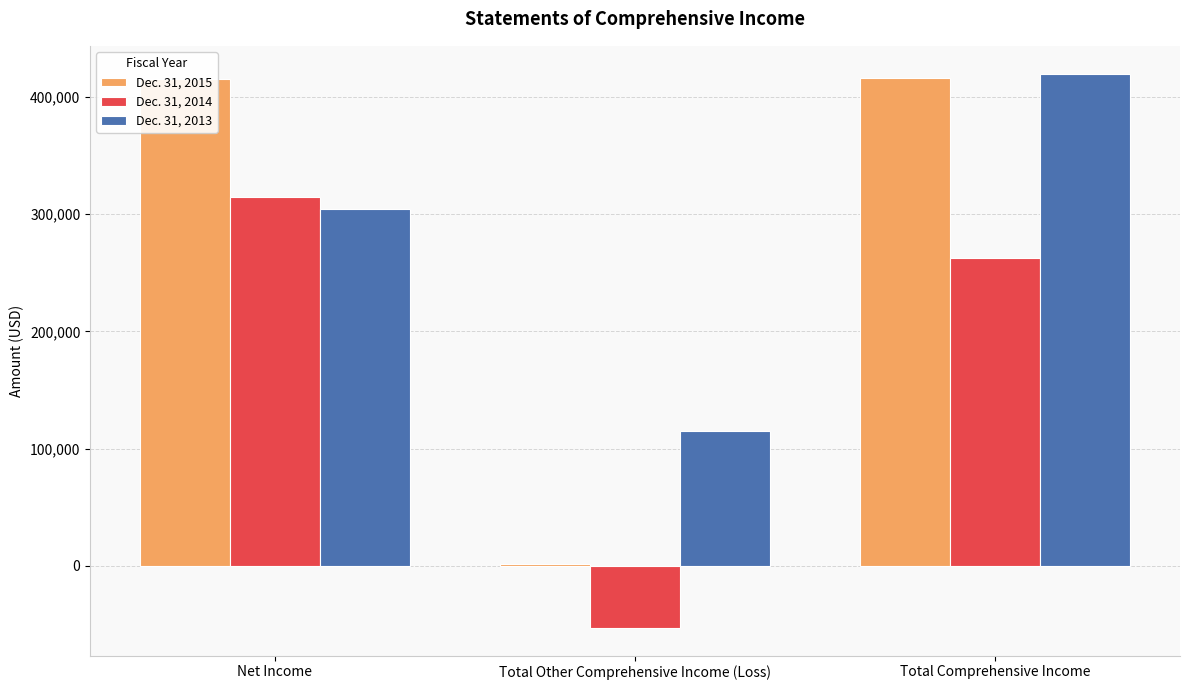

True or false: Dec. 31, 2015 has a value of 720083 at Total Comprehensive Income.

False